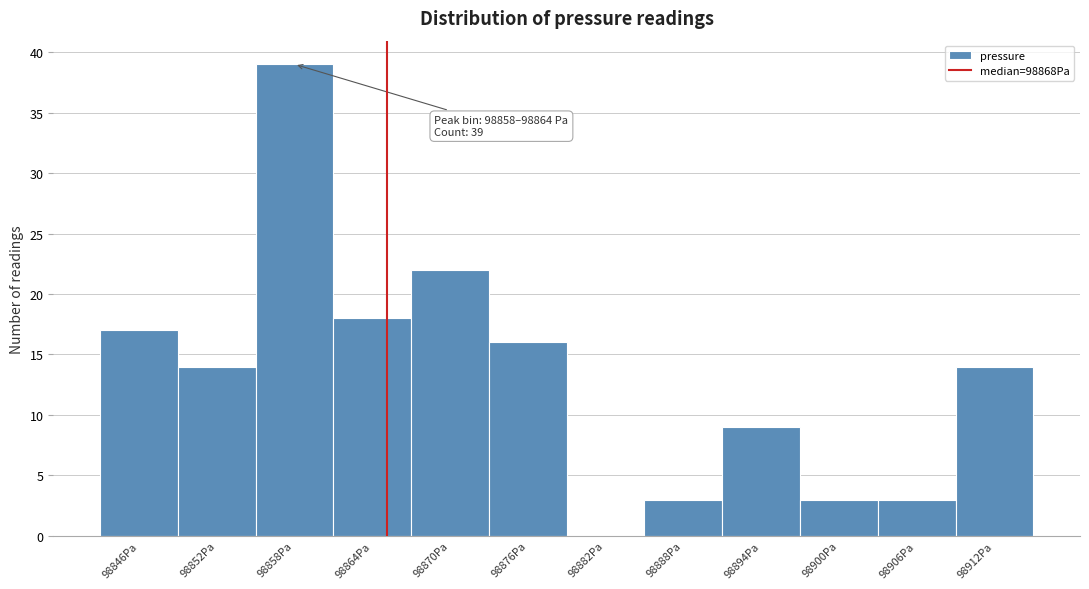

Reading left to right, what are all the values shown in this chart?

98846Pa=17	98852Pa=14	98858Pa=39	98864Pa=18	98870Pa=22	98876Pa=16	98882Pa=0	98888Pa=3	98894Pa=9	98900Pa=3	98906Pa=3	98912Pa=14